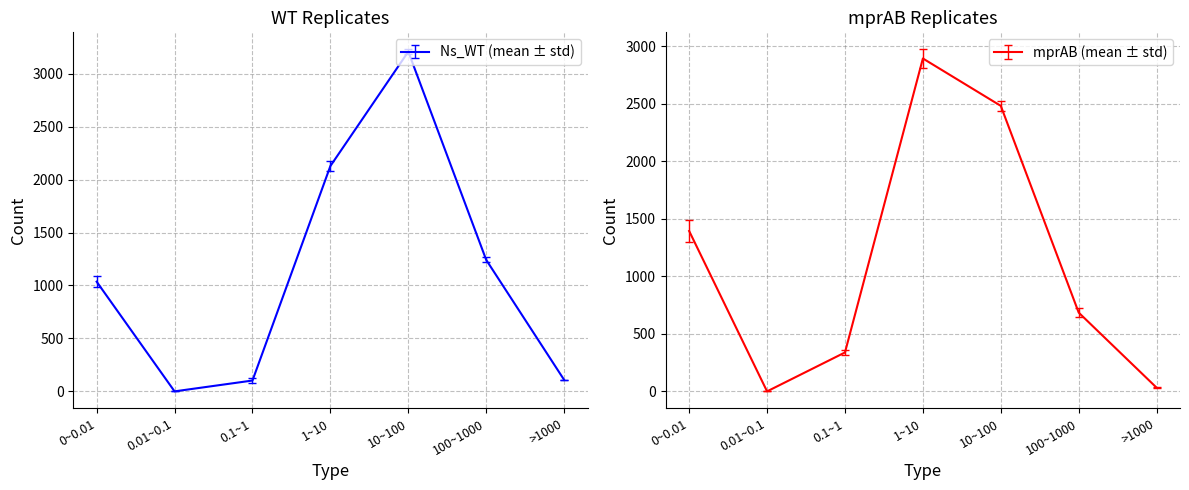

Between 0.1~1 and 100~1000, which is larger?

100~1000